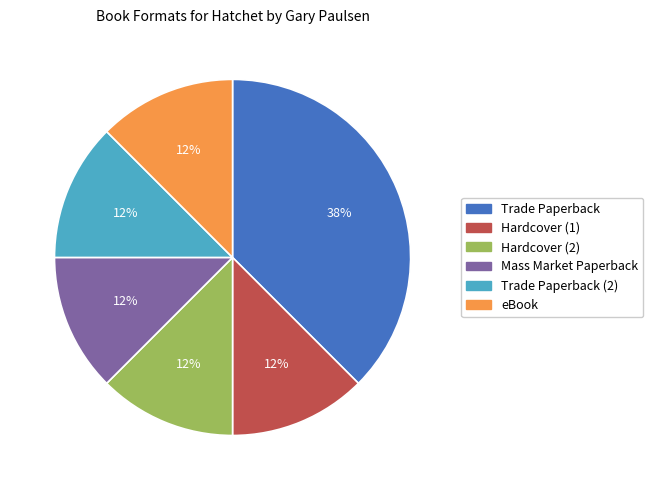

Count the number of slices in the pie.

6